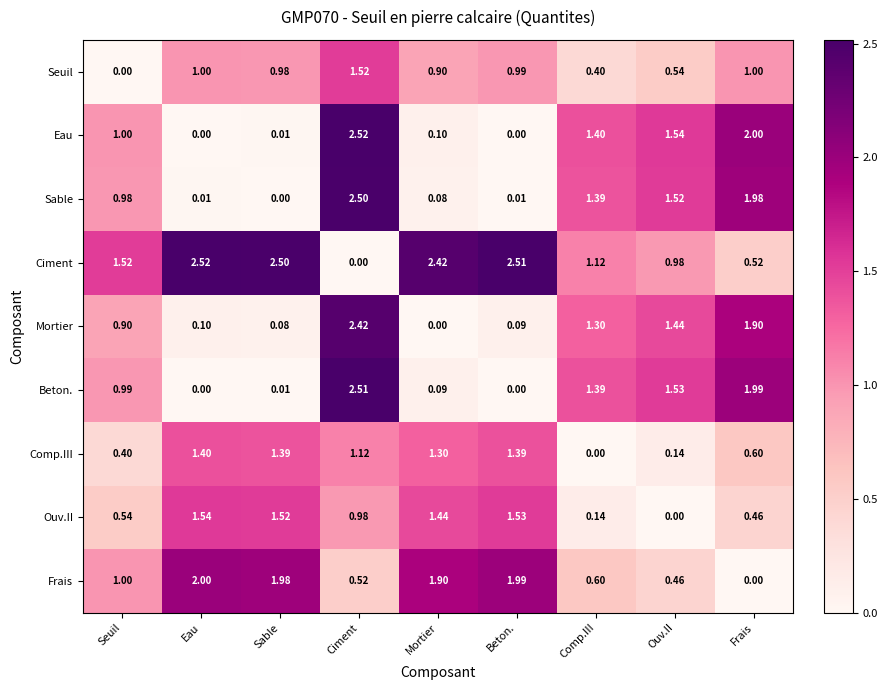

Between Ciment and Beton., which series saw the biggest shift?

Eau